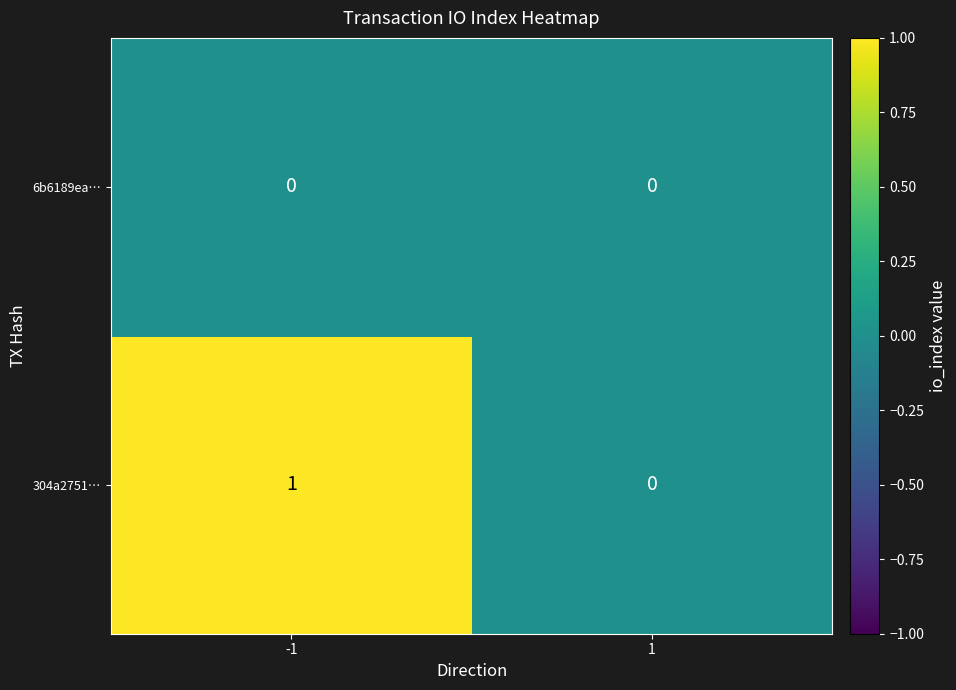

How many series are shown in this chart?

2